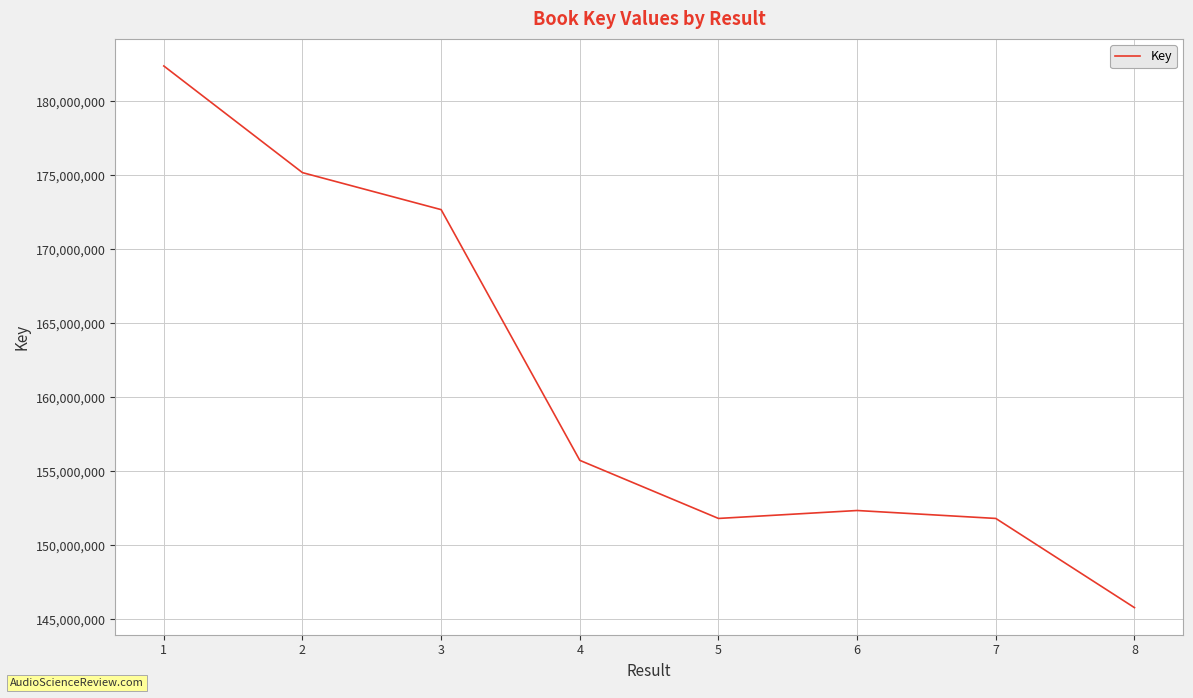

Does the chart have visible grid lines?

Yes